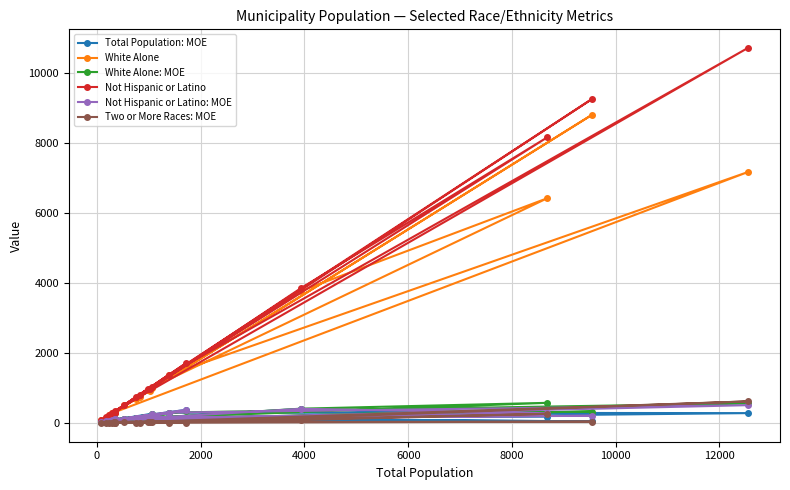

Which series has the largest total across all categories?

Not Hispanic or Latino